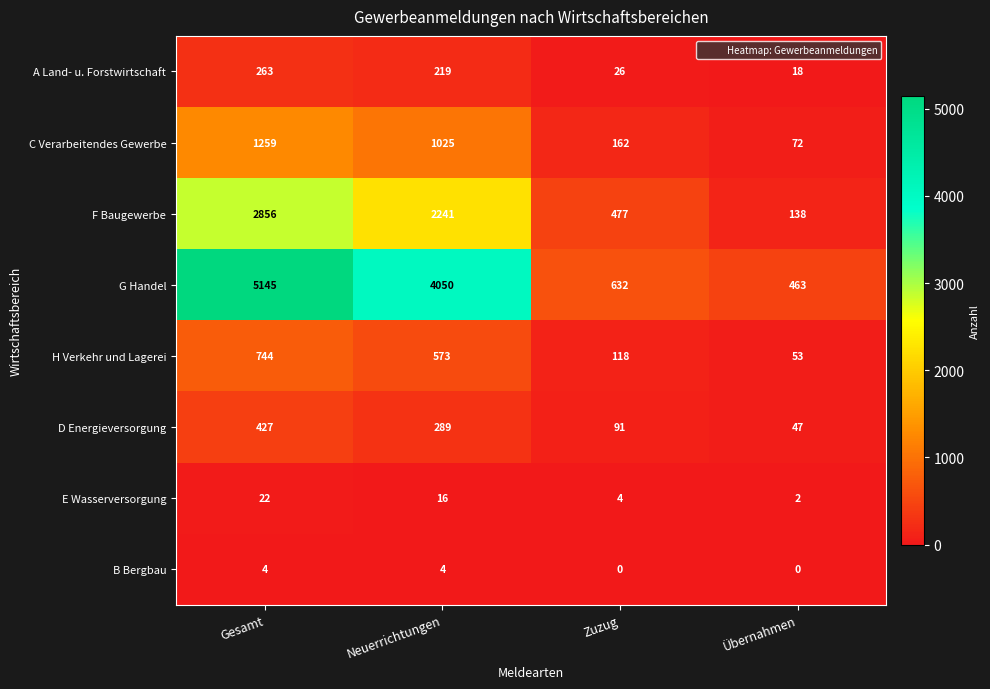

Which series has the largest total across all categories?

G Handel